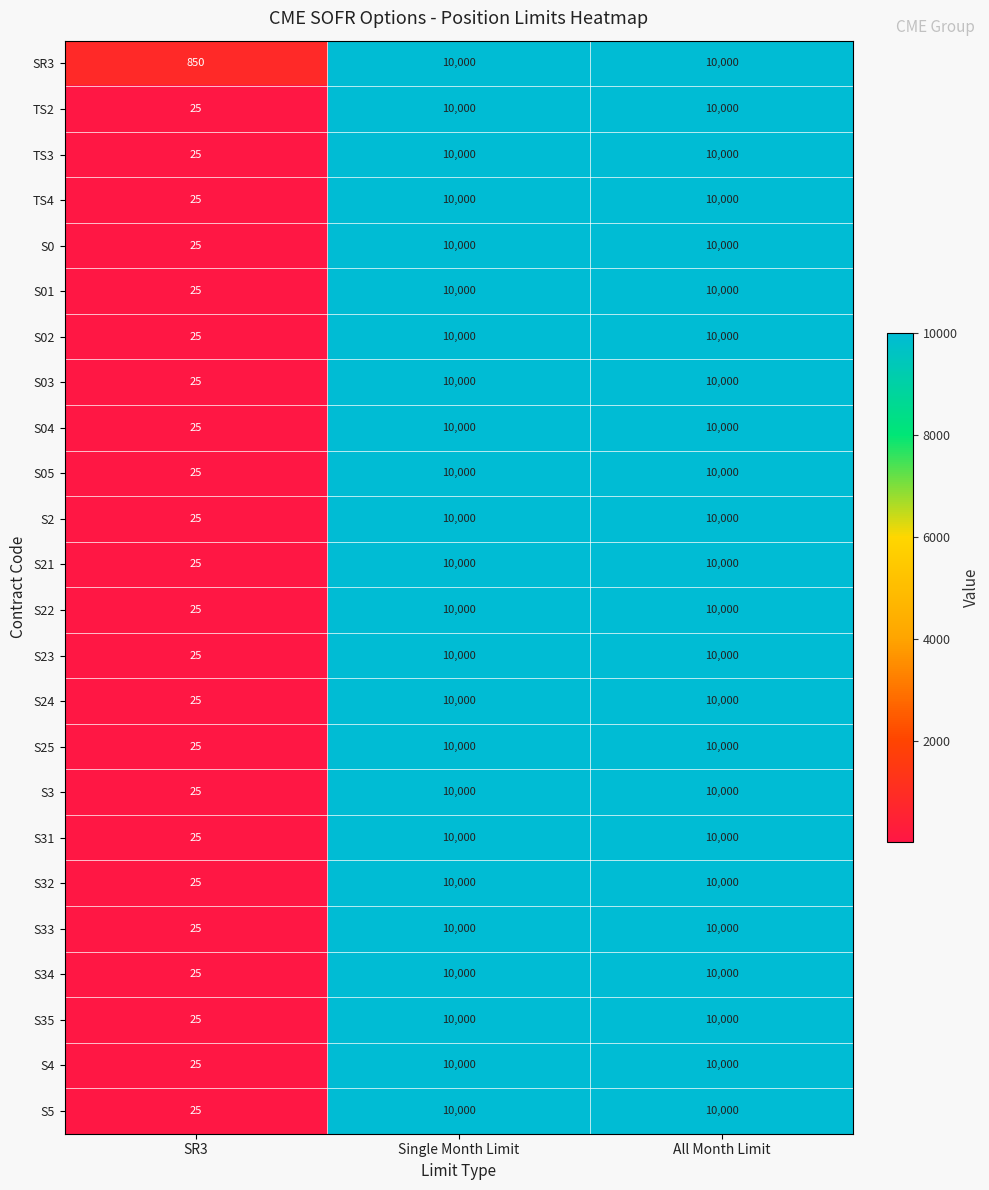

What is the approximate value of S04 at SR3?

25